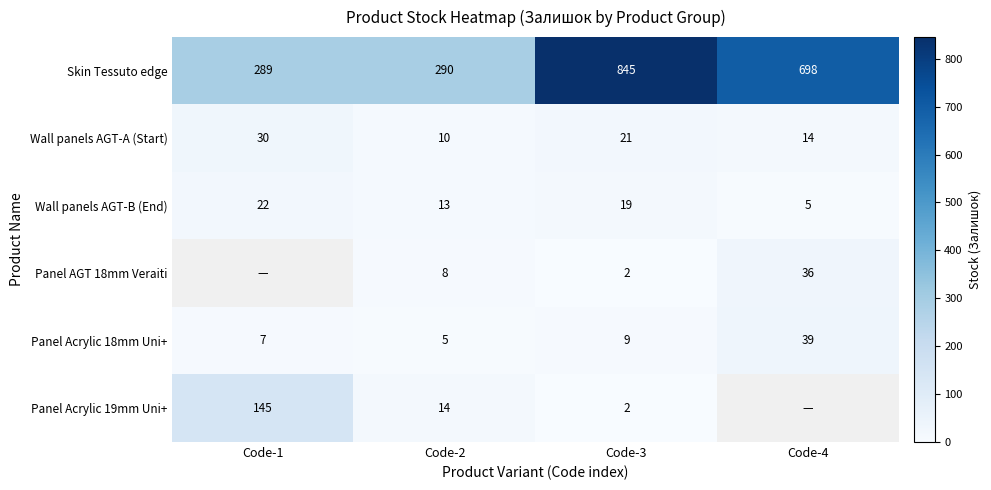

The value of Panel Acrylic 19mm Uni+ at Code-2 is 7. True or false?

False